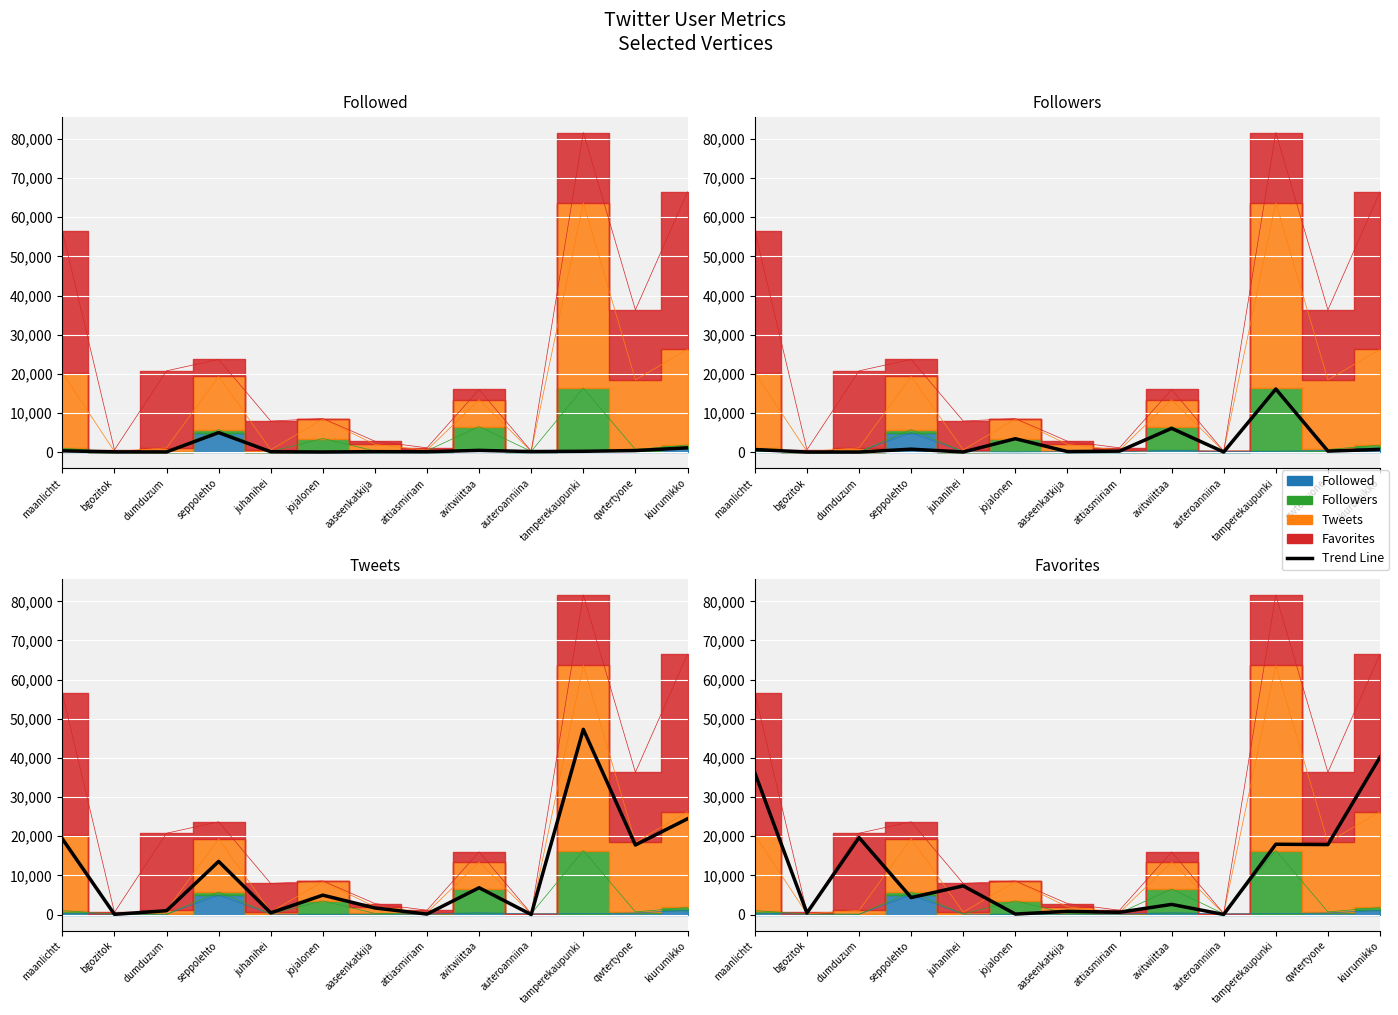

What is the minimum value shown in the chart?

14